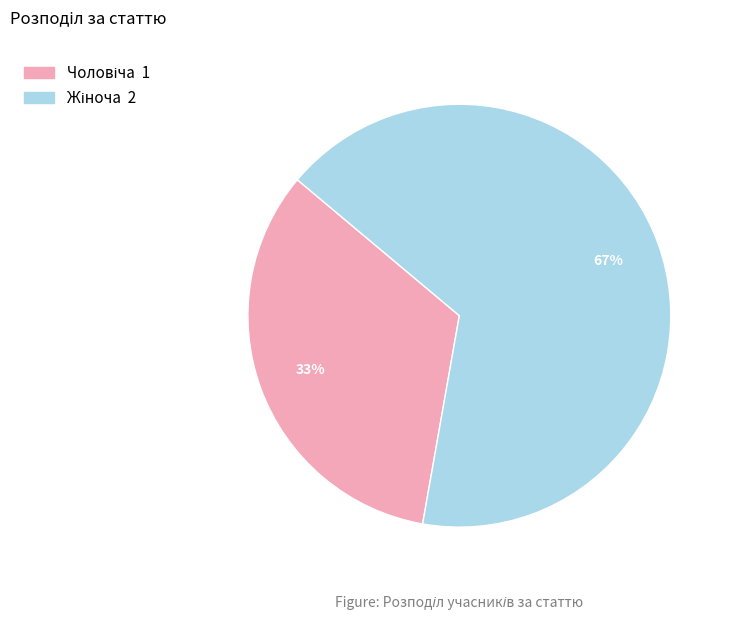

Is there any slice that represents more than half of the pie?

Yes